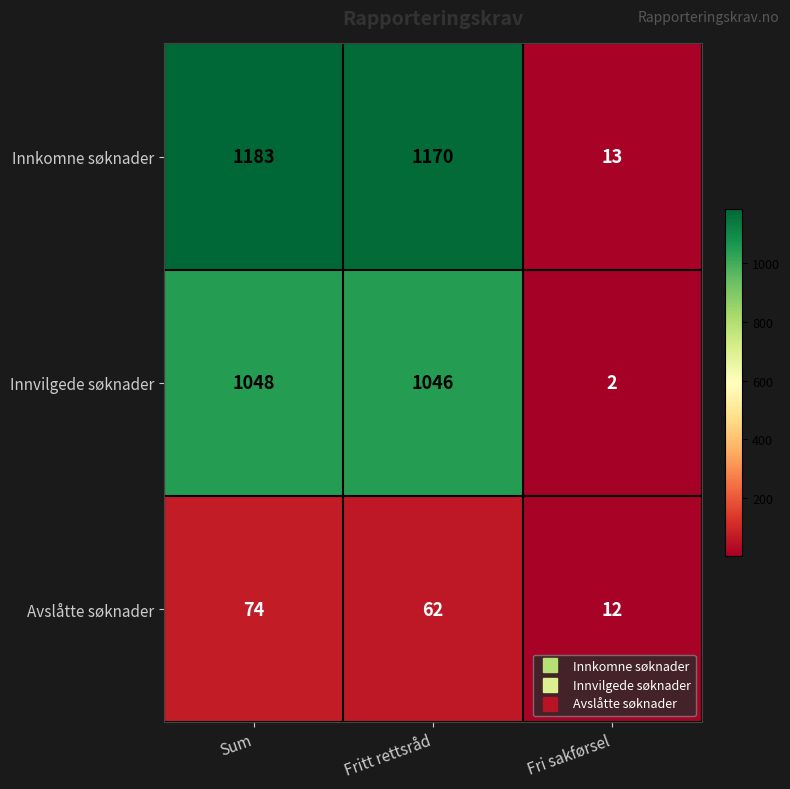

What is the difference between the maximum and minimum values in the Avslåtte søknader series?

62